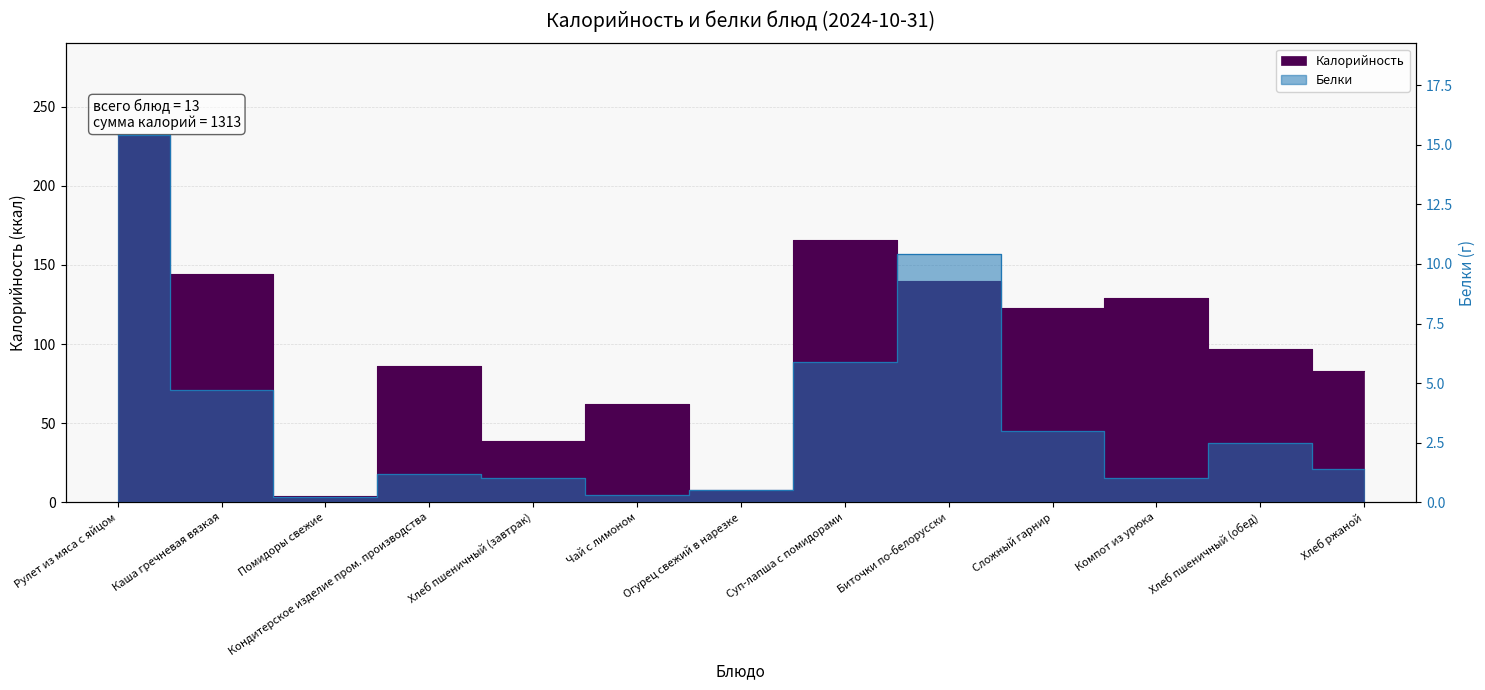

Reading right to left, transcribe all the data shown in this chart.

Калорийность: 83.0	97.0	129.0	123.0	140.0	166.0	8.0	62.0	39.0	86.0	4.0	144.0	232.0
Белки: 1.4	2.5	1.0	3.0	10.4	5.9	0.5	0.3	1.0	1.2	0.2	4.7	15.4